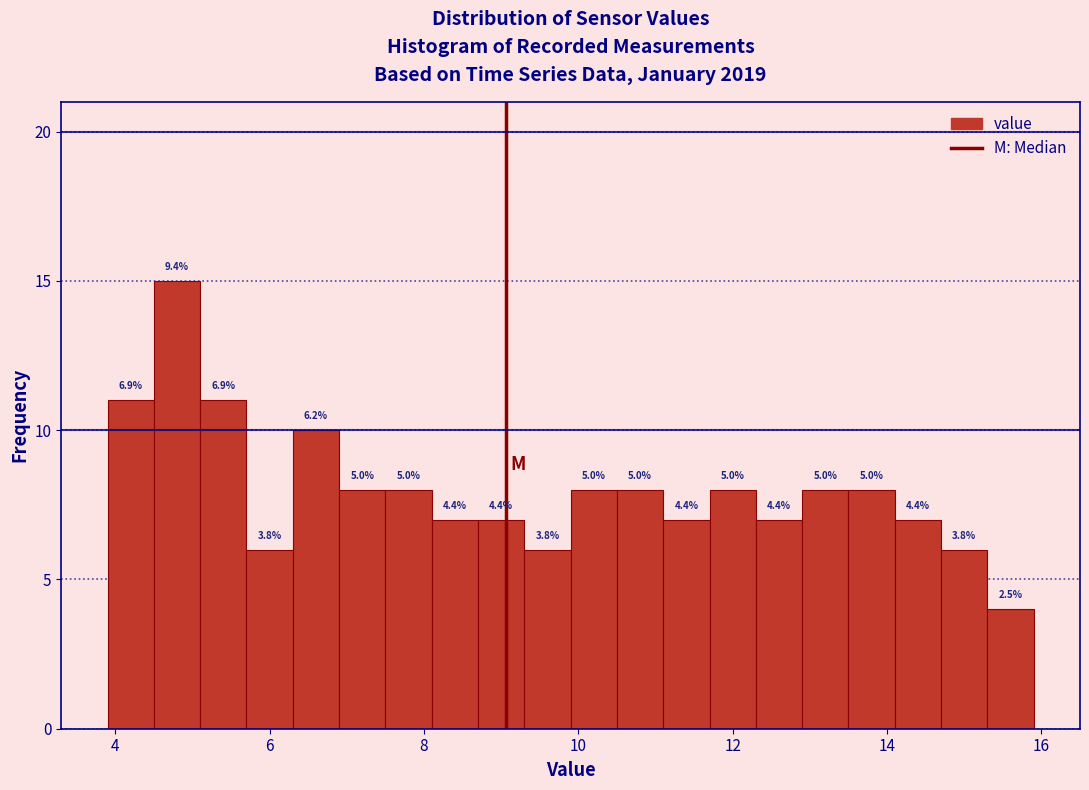

Around what value on the x-axis is the tallest bar? Give the approximate position of its centre, as read against the axis.

4.8